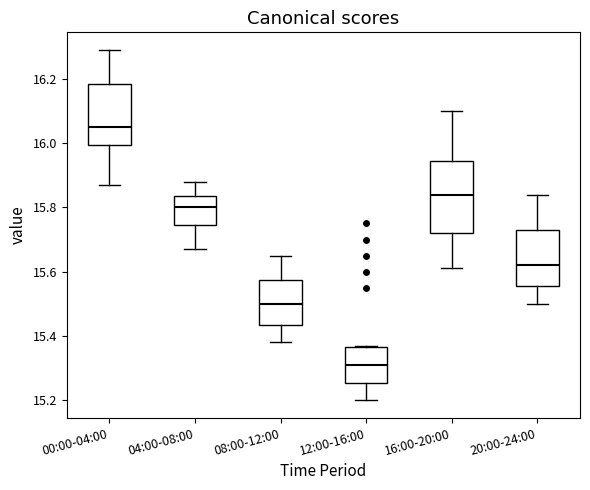

Which box has the lowest median line?

12:00-16:00